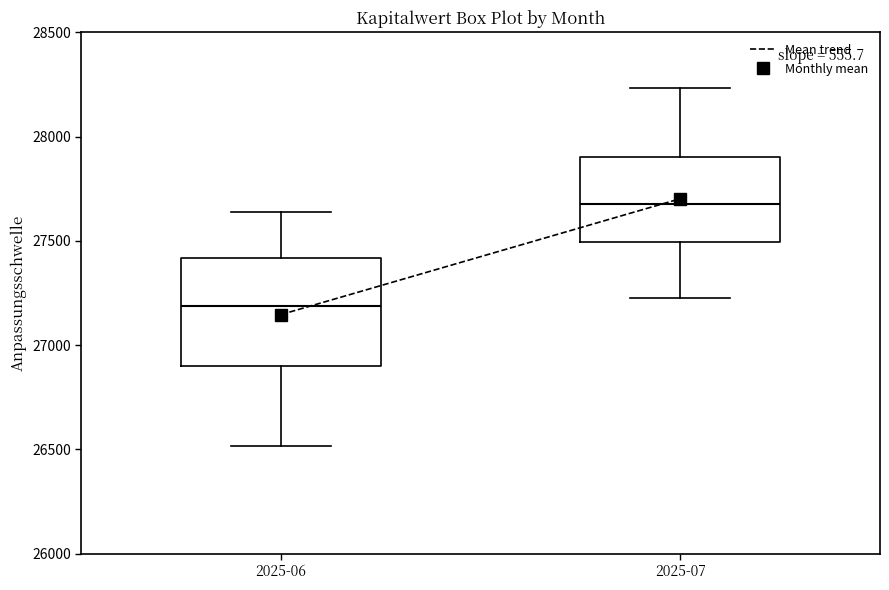

Which box's median line is the lowest?

2025-06